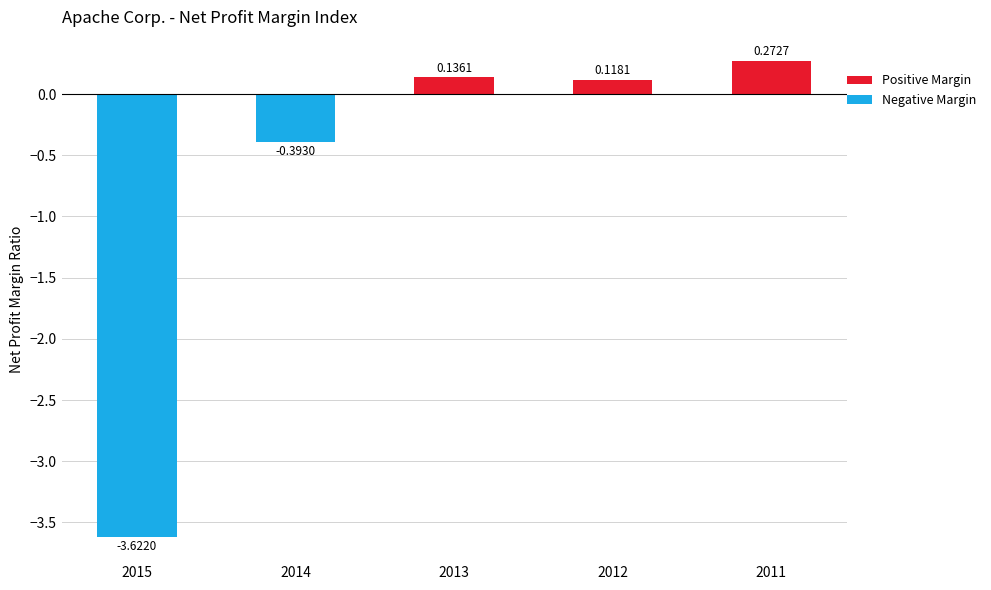

How many groups of bars are there?

5